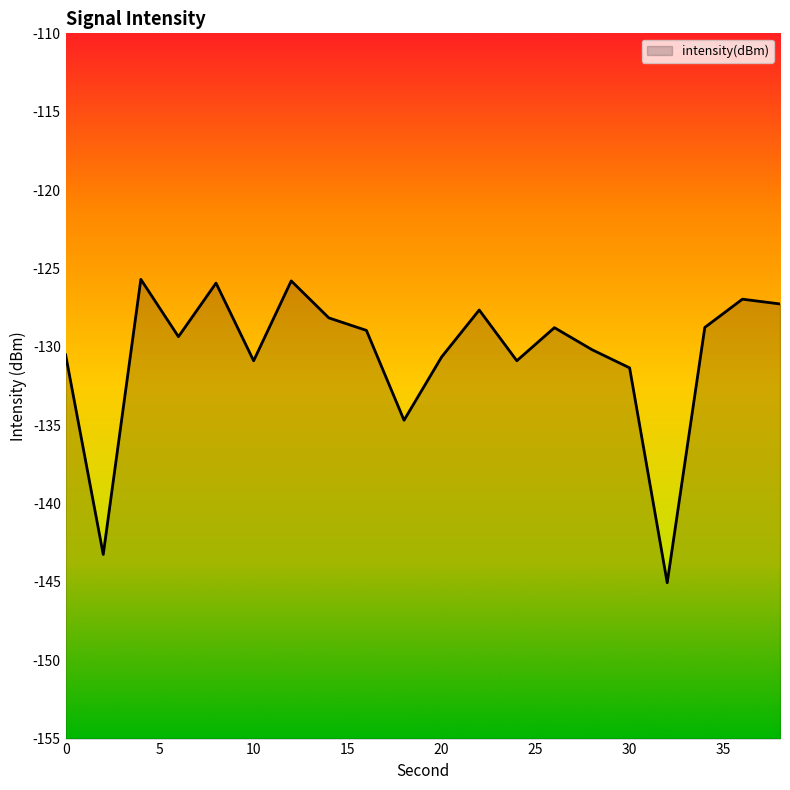

At which category does the data reach its first local valley?

2